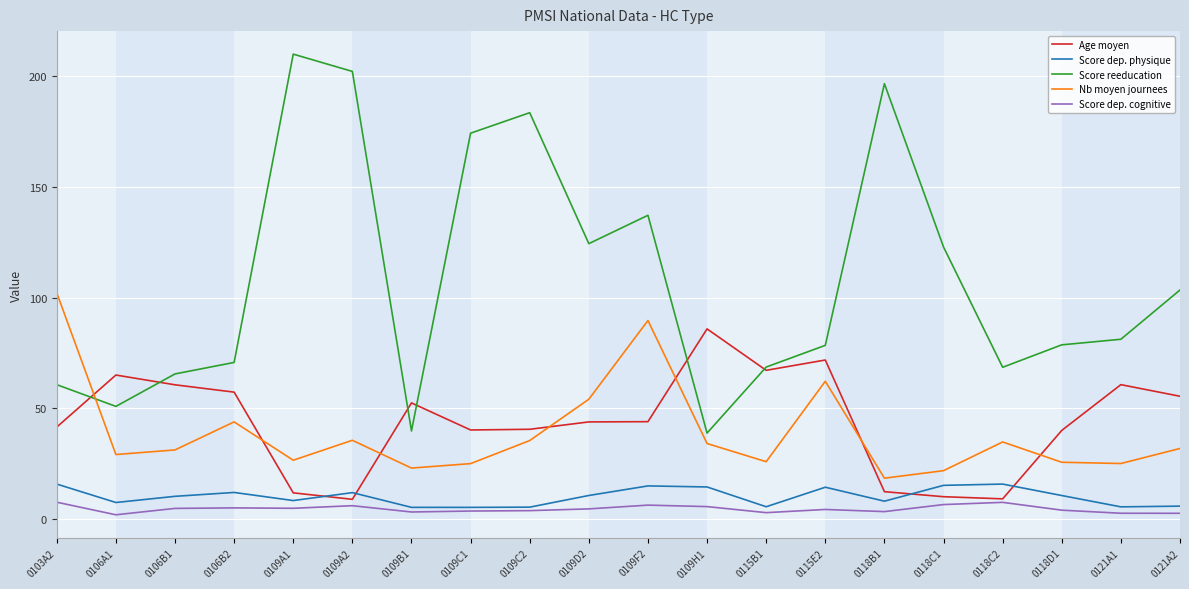

The Age moyen series shows 41.6 at 0103A2. True or false?

True